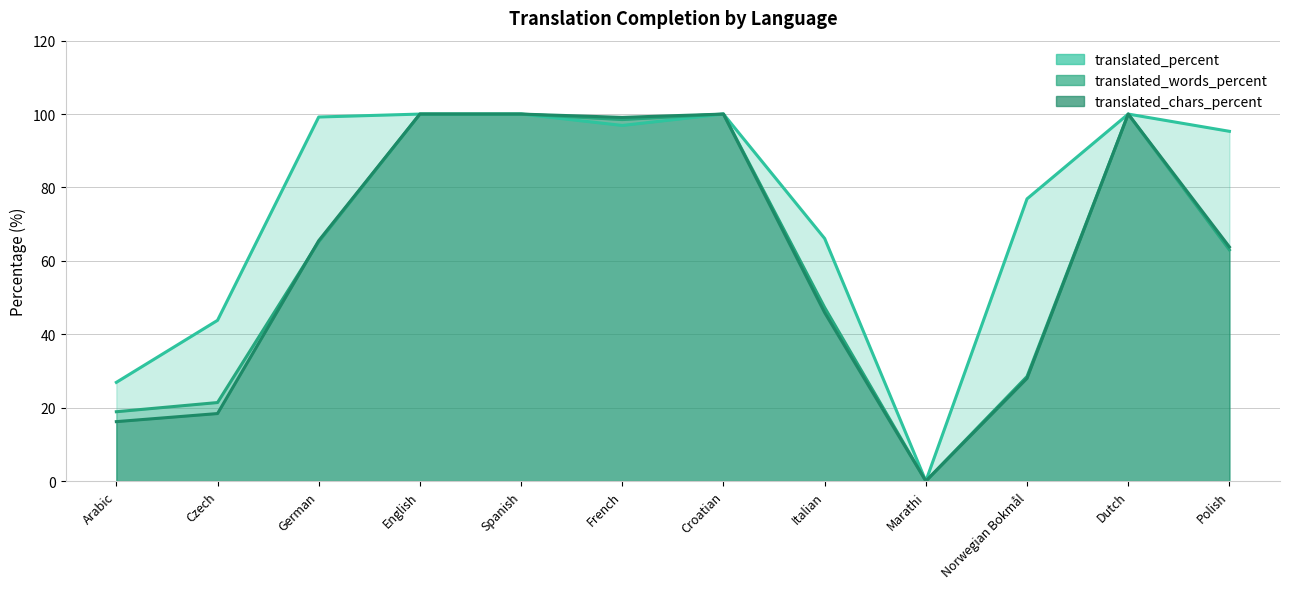

True or false: translated_percent and translated_chars_percent intersect in this chart.

False